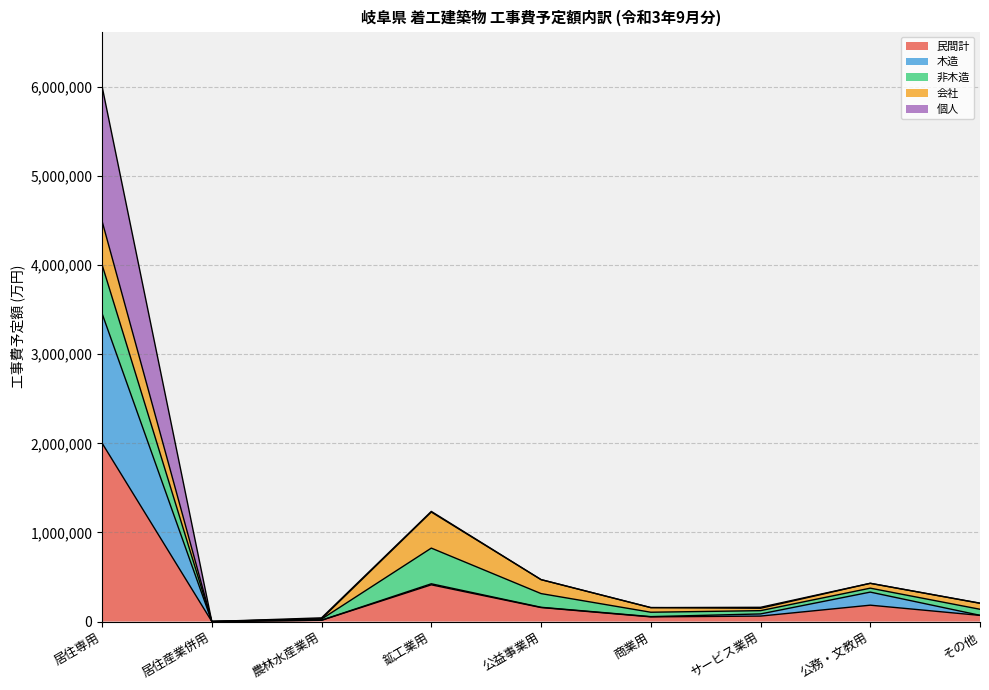

At which category is the sum across all series the highest?

居住専用